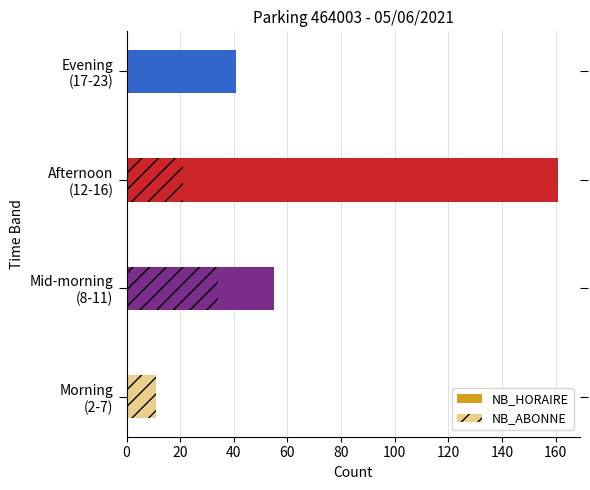

Count the NB_ABONNE values in the range 11 to 34.

3